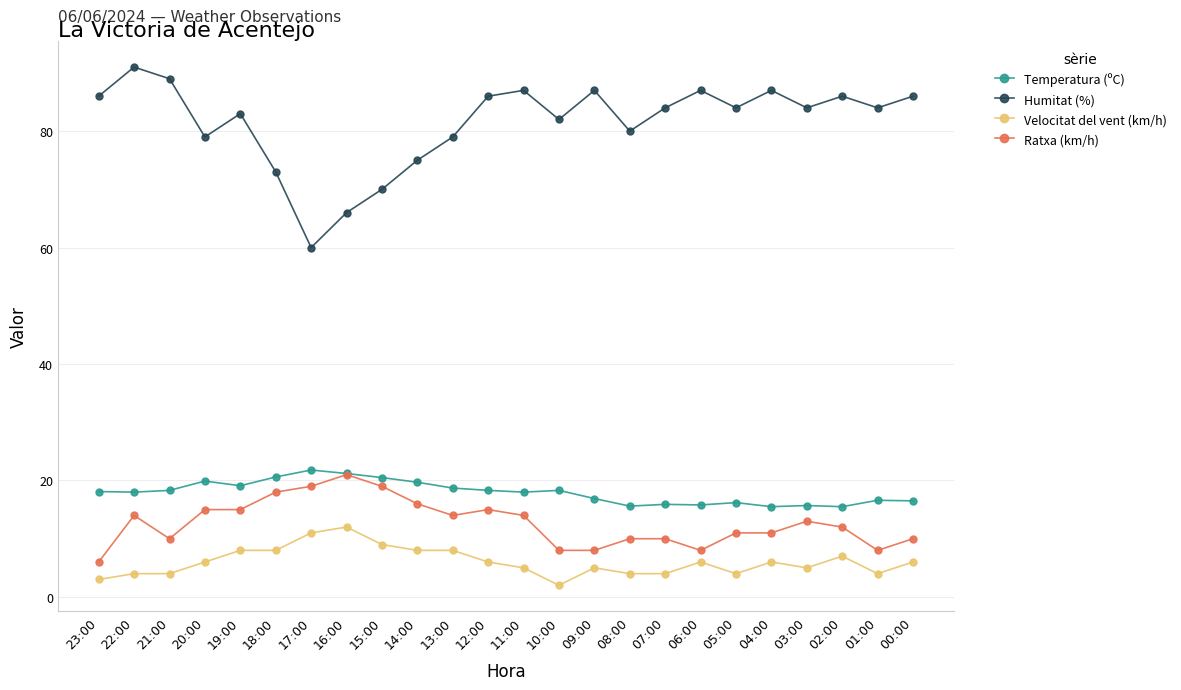

At 19:00, list the series in order from largest to smallest.

Humitat (%), Temperatura (ºC), Ratxa (km/h), Velocitat del vent (km/h)